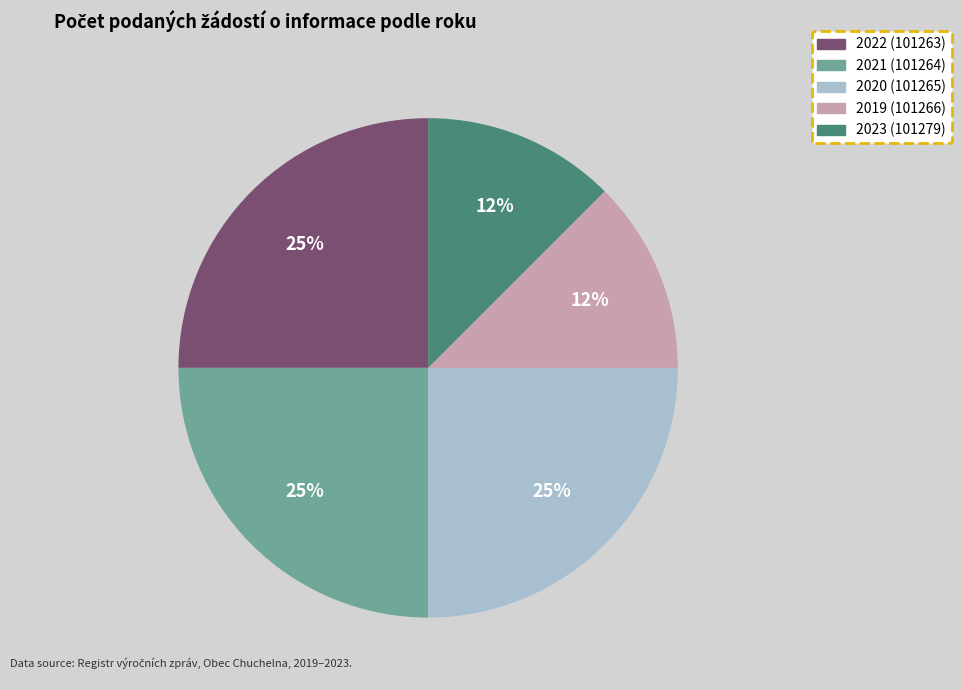

Does 2020 (101265) account for over 50% of the chart?

No